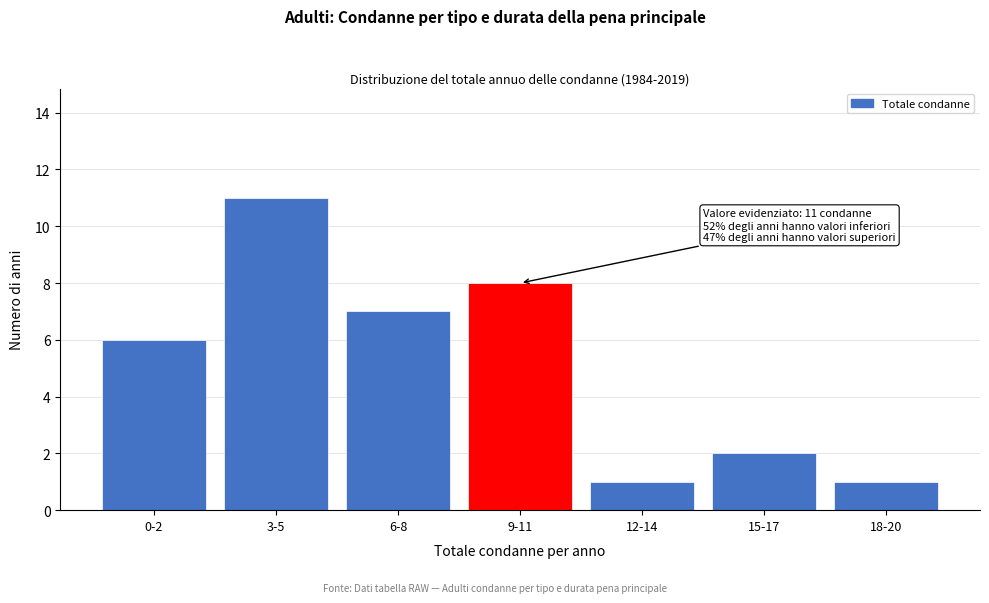

Reading left to right, list all the values displayed in this chart.

0-2=6	3-5=11	6-8=7	9-11=8	12-14=1	15-17=2	18-20=1